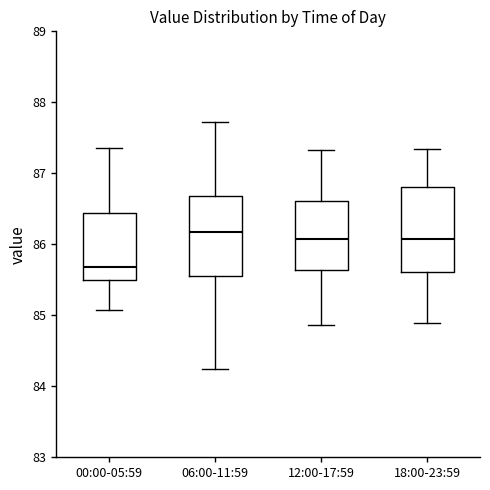

Where does the upper whisker of the box for 00:00-05:59 end on the y-axis? The values are not printed on the chart, so give them approximately, as read against the axis.

87.4